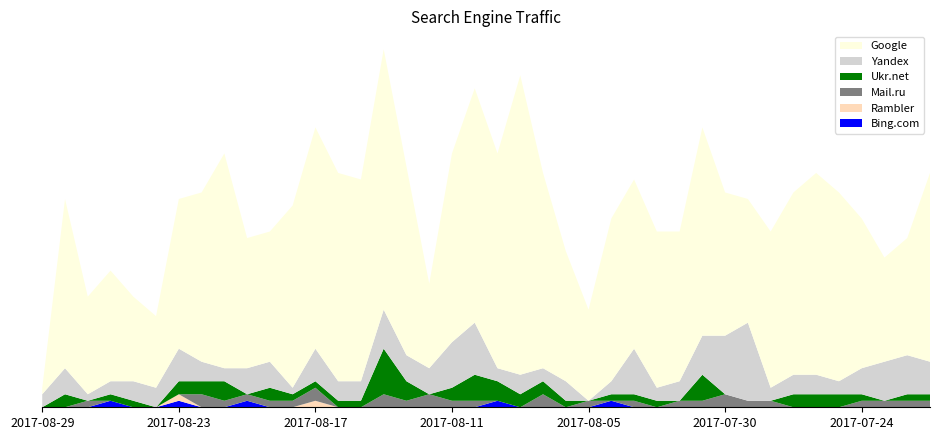

Reading right to left, what are all the values shown in this chart?

Google: 29	18	16	23	29	31	28	24	19	22	32	23	24	26	25	14	20	30	46	33	36	29	13	29	40	31	32	34	28	20	20	33	26	23	11	13	17	15	26	1
Yandex: 5	6	6	4	2	3	3	2	12	9	6	3	2	7	2	0	3	2	3	2	8	7	4	4	6	3	3	5	1	4	4	2	3	5	3	3	2	1	4	2
Mail.ru: 1	1	1	1	0	0	0	1	1	2	1	1	0	1	0	1	0	2	0	0	1	1	2	1	2	0	0	2	1	1	1	1	2	0	0	0	0	1	0	0
Ukr.net: 1	1	0	1	2	2	2	0	0	0	4	0	1	1	1	0	1	2	2	3	4	2	0	3	7	1	1	1	1	2	0	3	2	2	0	1	1	0	2	0
Rambler: 0	0	0	0	0	0	0	0	0	0	0	0	0	0	0	0	0	0	0	0	0	0	0	0	0	0	0	1	0	0	0	0	0	1	0	0	0	0	0	0
Bing.com: 0	0	0	0	0	0	0	0	0	0	0	0	0	0	1	0	0	0	0	1	0	0	0	0	0	0	0	0	0	0	1	0	0	1	0	0	1	0	0	0